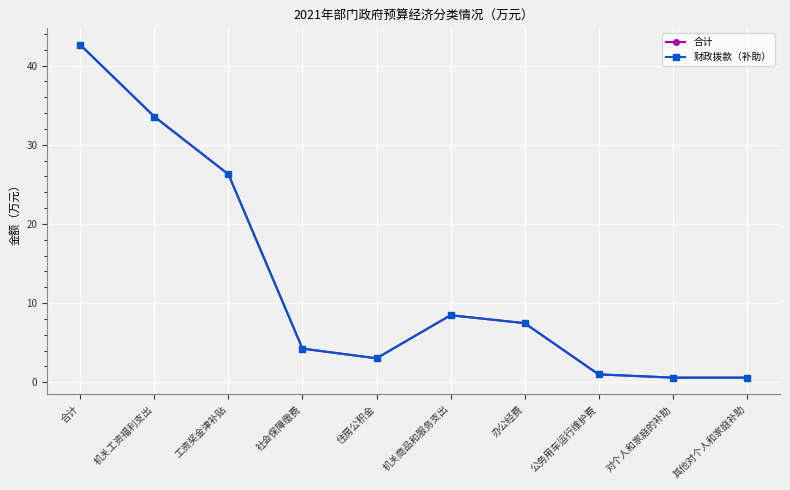

Reading right to left, list all the values displayed in this chart.

合计: 0.6	0.6	1.0	7.5	8.5	3.0	4.2	26.3	33.5	42.6
财政拨款（补助）: 0.6	0.6	1.0	7.5	8.5	3.0	4.2	26.3	33.5	42.6